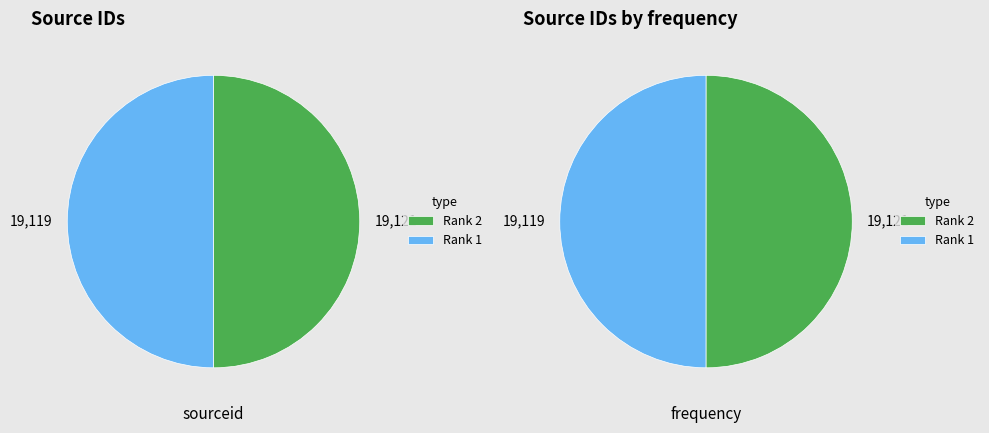

True or false: Rank 2 accounts for 50% of the total.

True